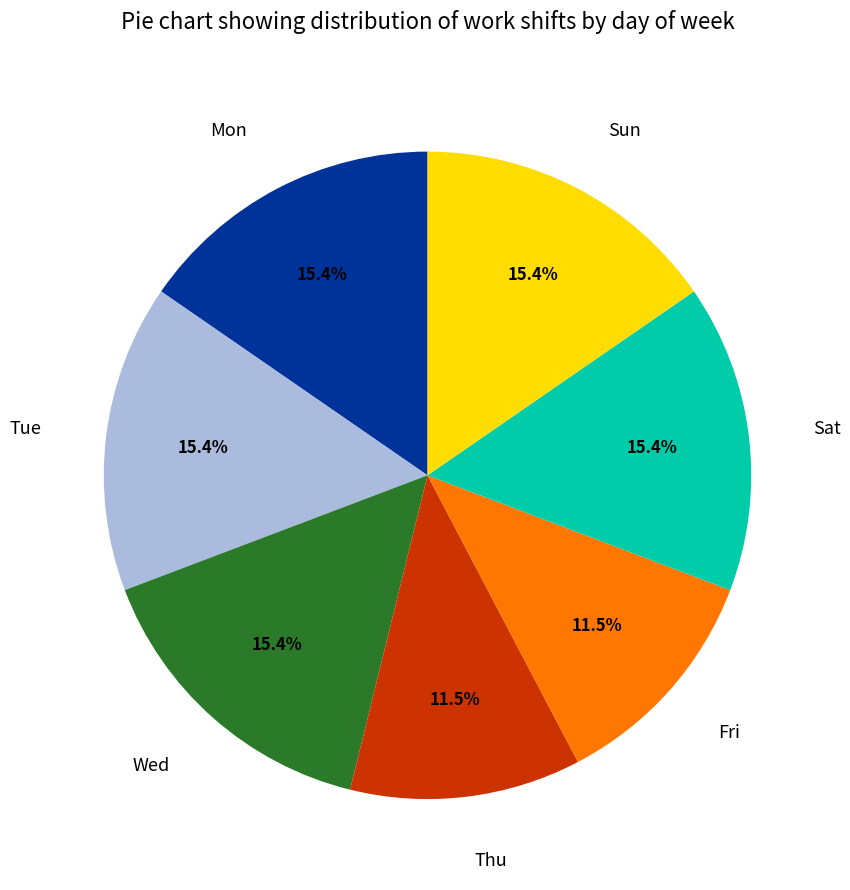

How many slices are in this pie chart?

7